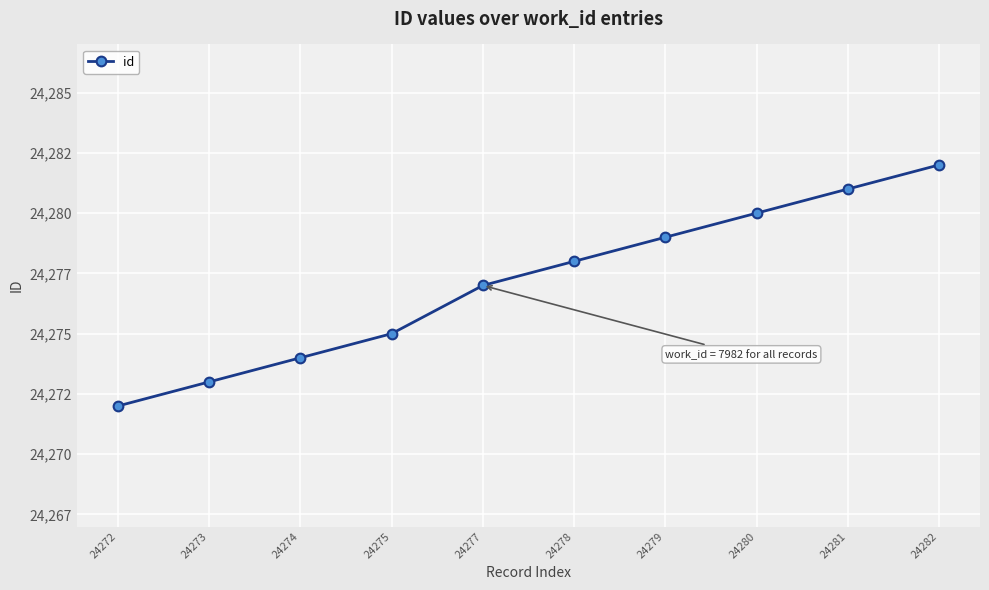

At which label is the value closest to 24277?

24277